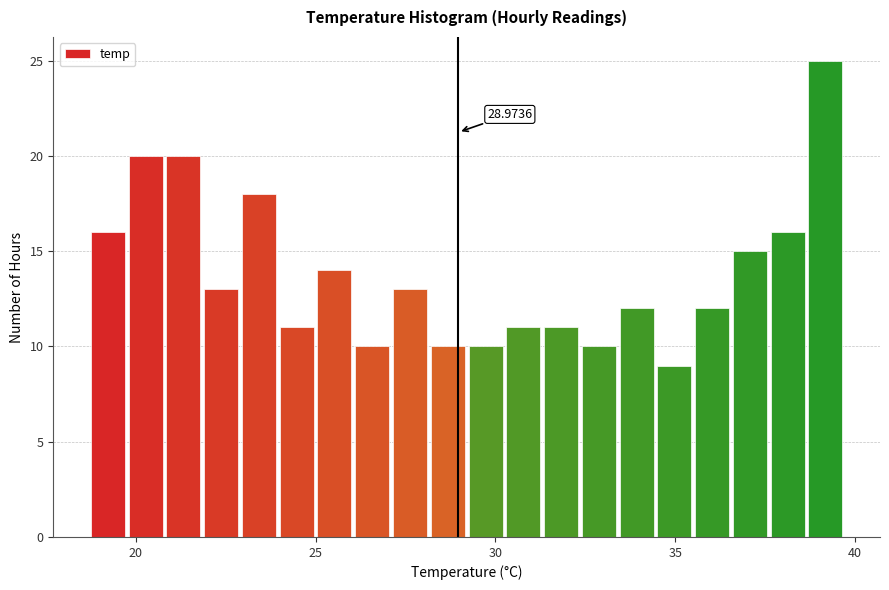

Read against the x-axis, roughly where is the centre of the tallest bar?

39.0